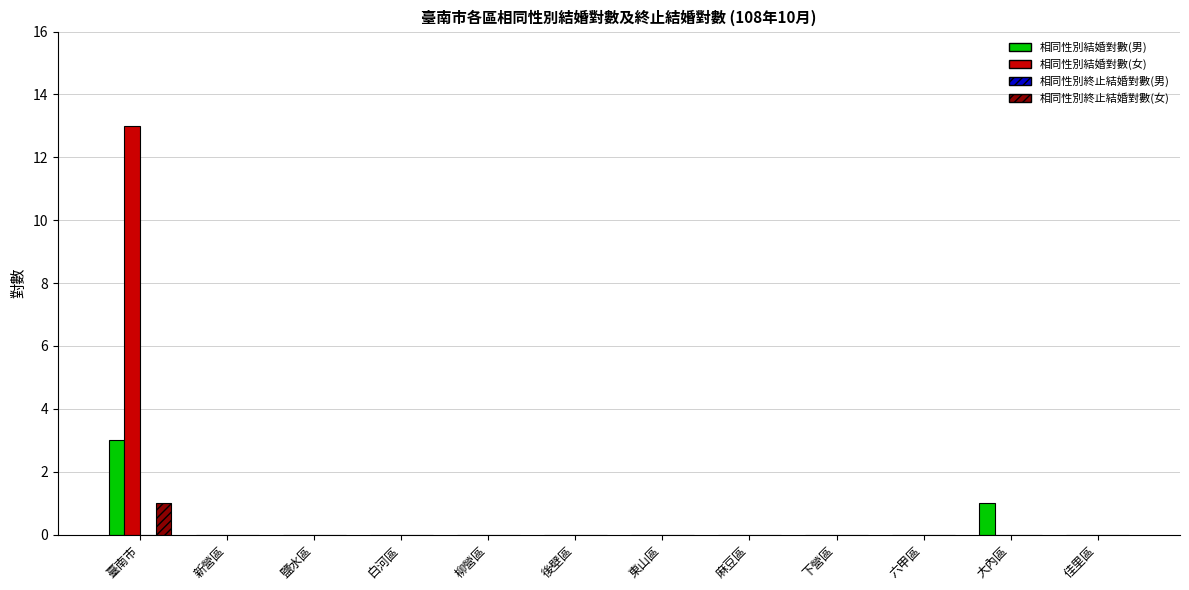

What is the sum of all 相同性別結婚對數(女) values?

13